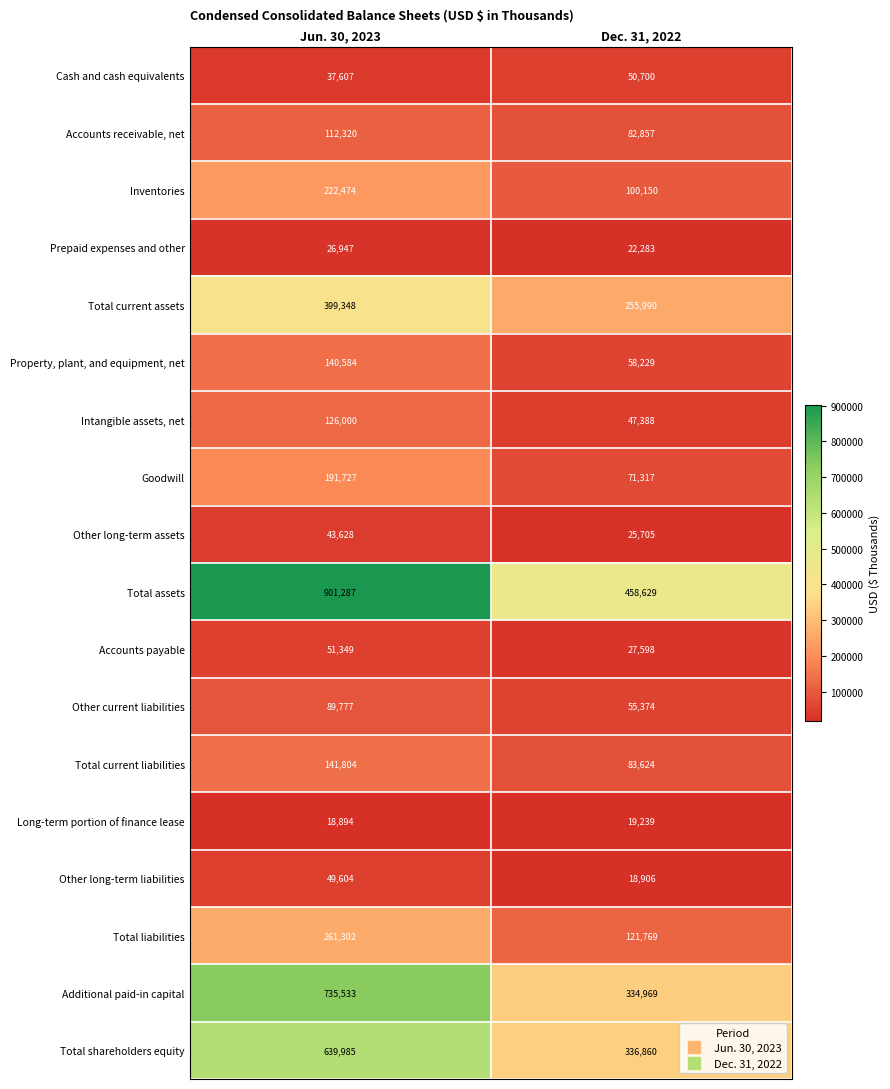

What is the smallest value displayed?

18894